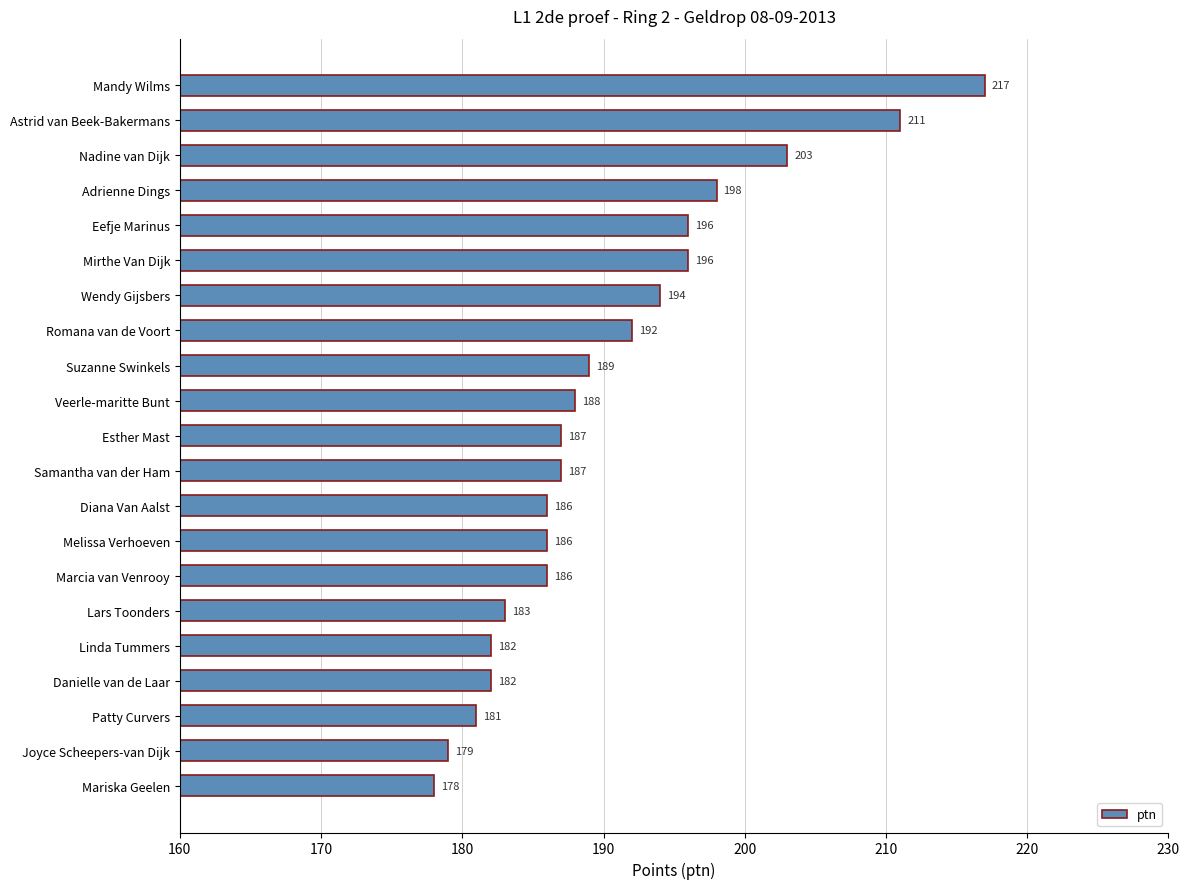

Does the chart contain stacked bars?

No